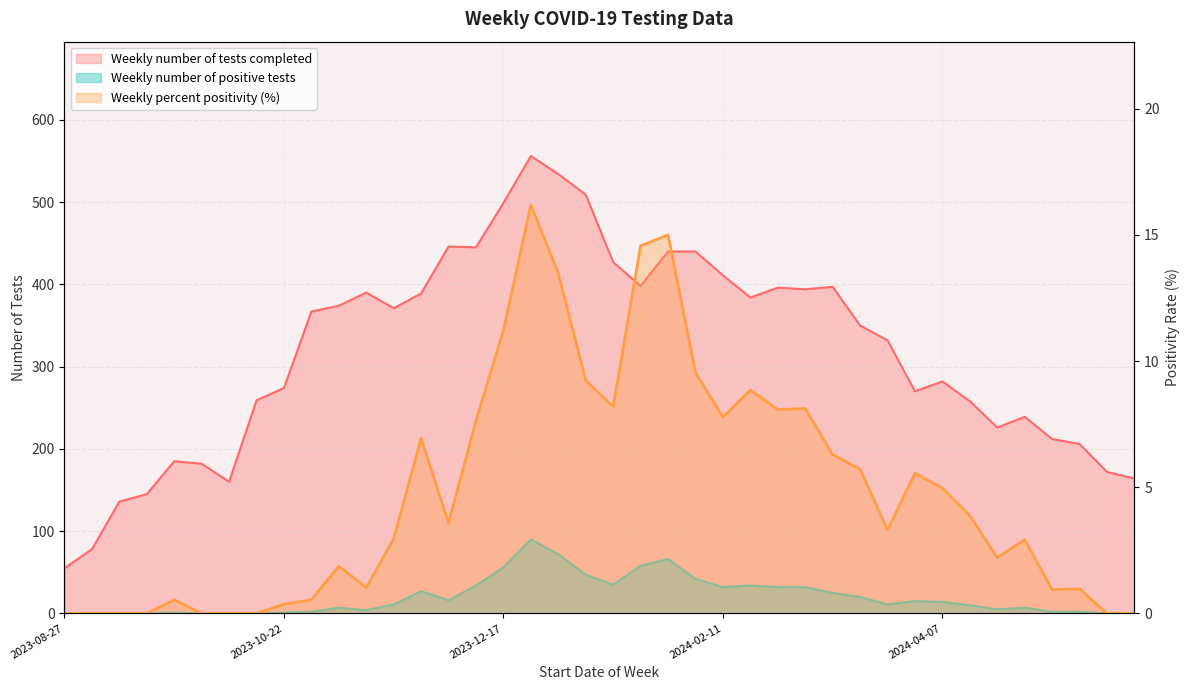

What is the average value of the Weekly percent positivity series?

4.8